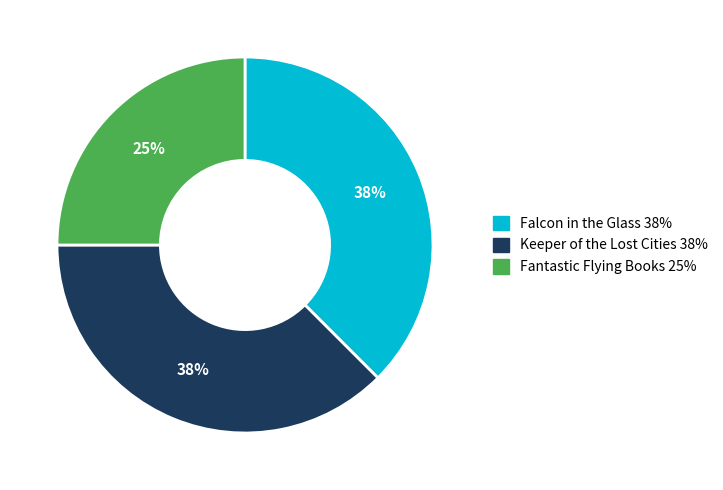

Is there a majority slice in this chart?

No